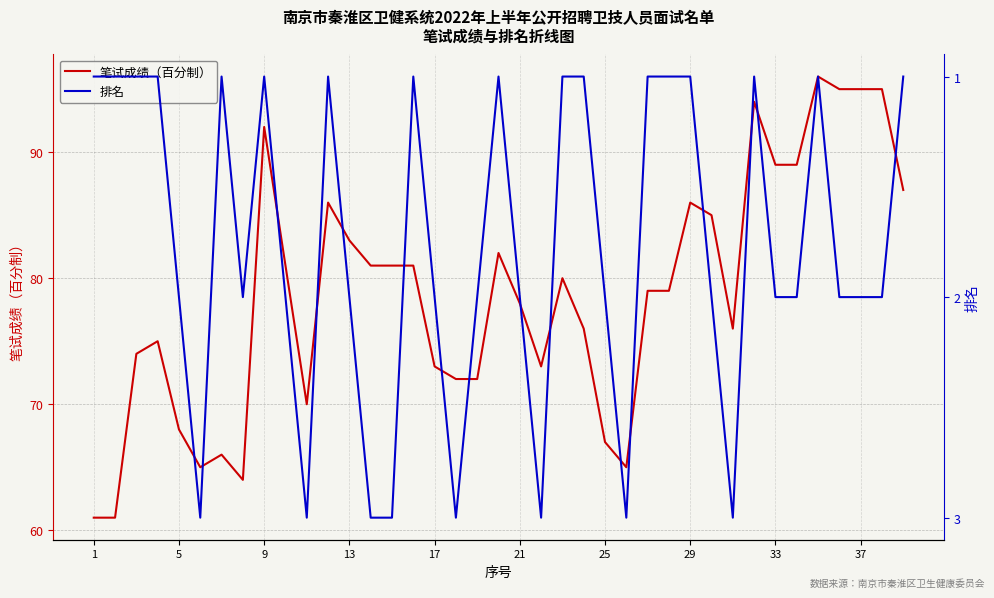

What are all the series names shown in the legend?

笔试成绩（百分制）, 排名